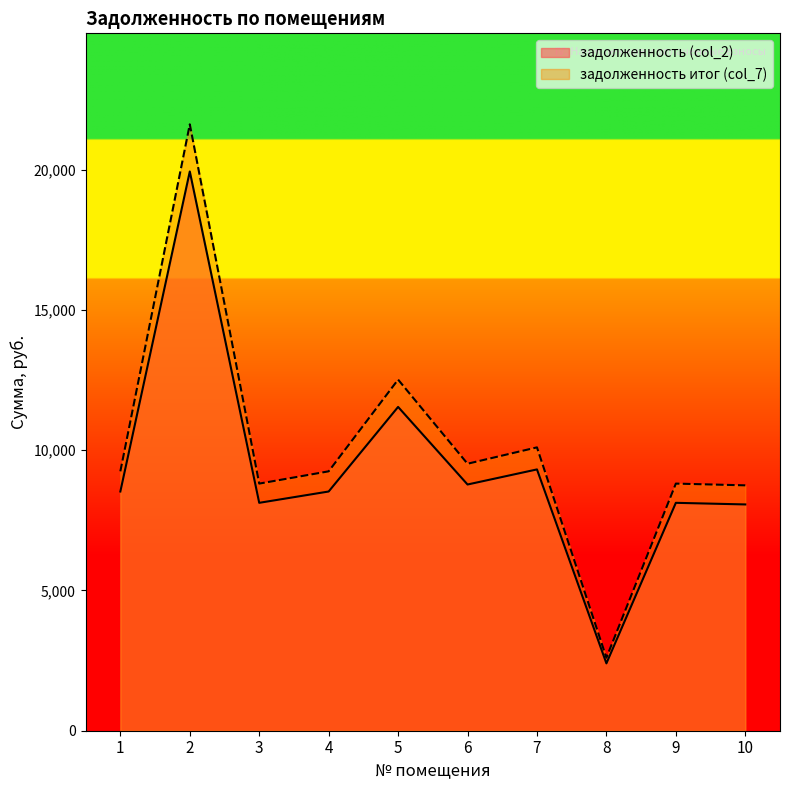

Reading left to right, what are all the values shown in this chart?

задолженность (col_2): 8524.8	19929.6	8121.6	8524.8	11539.2	8774.4	9312.0	2400.0	8121.6	8064.0
задолженность итог (col_7): 9244.1	21611.2	8806.9	9244.1	12512.8	9514.7	10097.7	2602.5	8806.9	8744.4